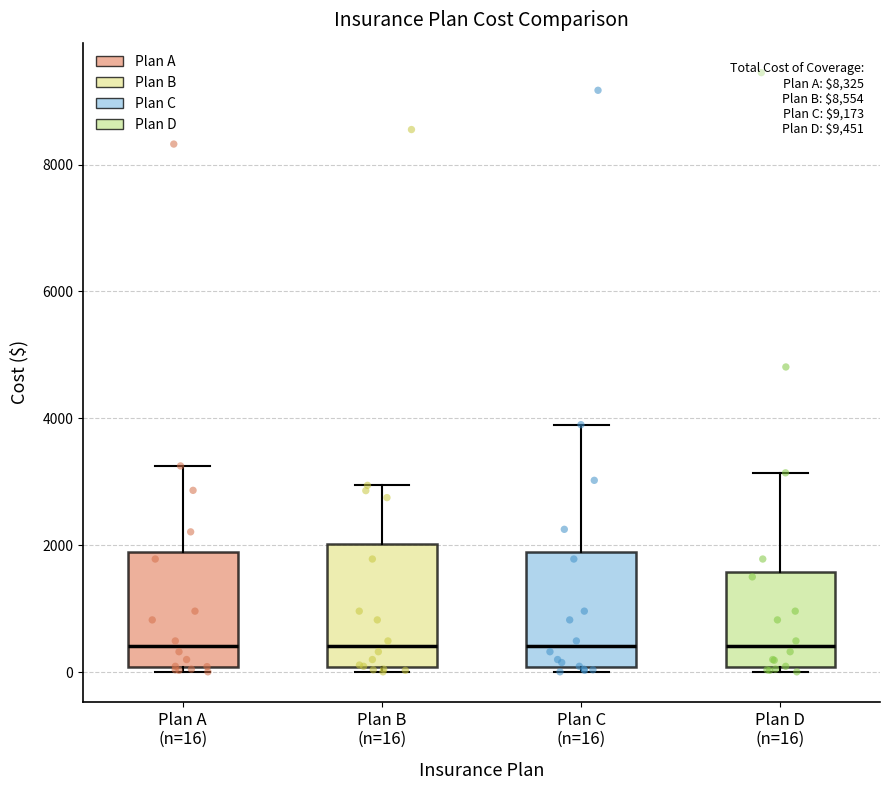

Reading left to right, read every box against the y-axis: the position of its median line, the range the box covers, and the ends of its whiskers. The values are not printed on the chart, so give them approximately, as read against the axis.

Plan A (n=16): median 400, box 0 to 1800, whiskers 0 (just below the box's lower edge) to 3200
Plan B (n=16): median 400, box 0 to 2000, whiskers 0 (just below the box's lower edge) to 3000
Plan C (n=16): median 400, box 0 to 1800, whiskers 0 (just below the box's lower edge) to 4000
Plan D (n=16): median 400, box 0 to 1600, whiskers 0 (just below the box's lower edge) to 3200